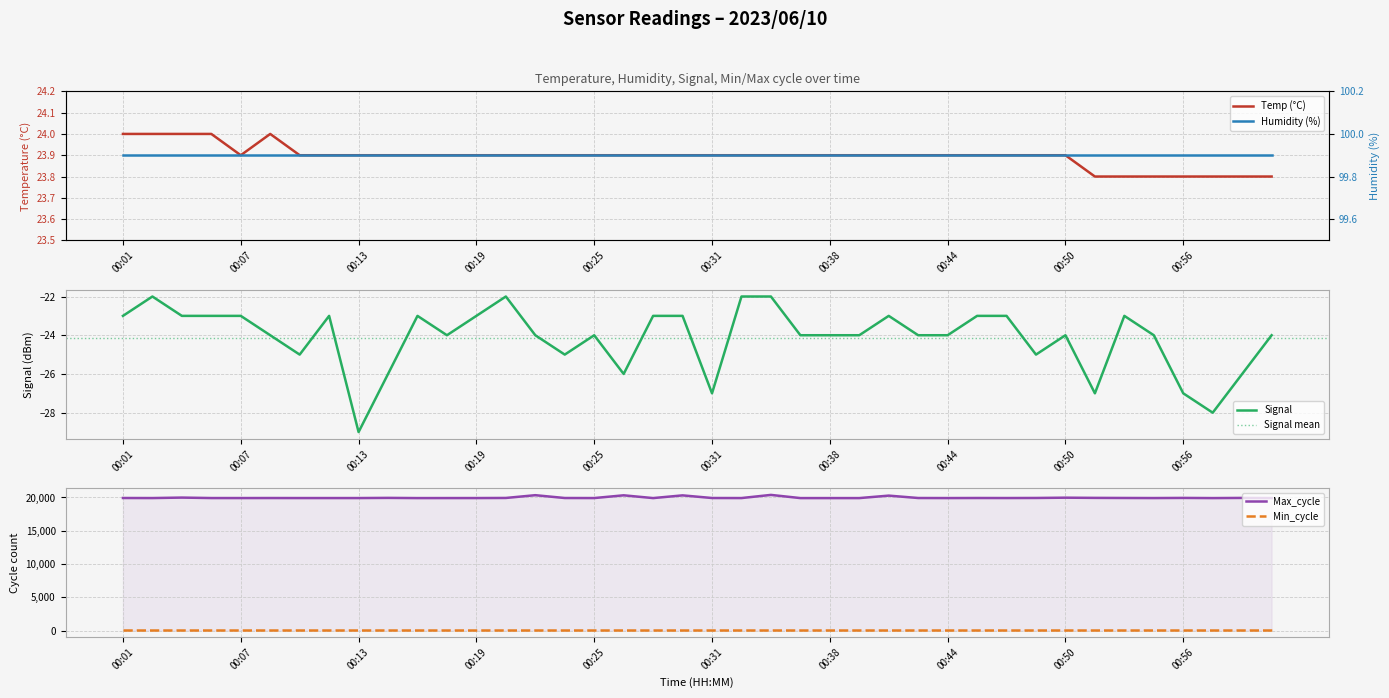

Reading left to right, what are all the values shown in this chart?

Temp: 24.0	24.0	24.0	24.0	23.9	24.0	23.9	23.9	23.9	23.9	23.9	23.9	23.9	23.9	23.9	23.9	23.9	23.9	23.9	23.9	23.9	23.9	23.9	23.9	23.9	23.9	23.9	23.9	23.9	23.9	23.9	23.9	23.9	23.8	23.8	23.8	23.8	23.8	23.8	23.8
Signal: -23.0	-22.0	-23.0	-23.0	-23.0	-24.0	-25.0	-23.0	-29.0	-26.0	-23.0	-24.0	-23.0	-22.0	-24.0	-25.0	-24.0	-26.0	-23.0	-23.0	-27.0	-22.0	-22.0	-24.0	-24.0	-24.0	-23.0	-24.0	-24.0	-23.0	-23.0	-25.0	-24.0	-27.0	-23.0	-24.0	-27.0	-28.0	-26.0	-24.0
Max_cycle: 19923.0	19915.0	19985.0	19916.0	19915.0	19919.0	19915.0	19915.0	19915.0	19941.0	19911.0	19914.0	19915.0	19930.0	20345.0	19922.0	19915.0	20327.0	19911.0	20318.0	19922.0	19915.0	20388.0	19911.0	19911.0	19911.0	20280.0	19922.0	19914.0	19923.0	19918.0	19928.0	19971.0	19941.0	19927.0	19915.0	19935.0	19911.0	19935.0	19915.0